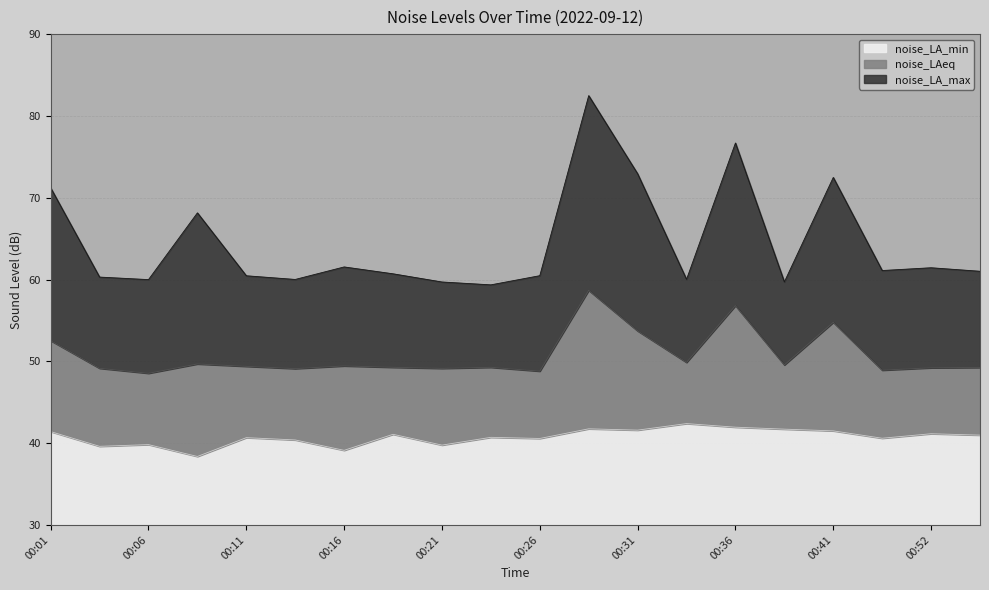

At how many categories does at least one series exceed 41?

20